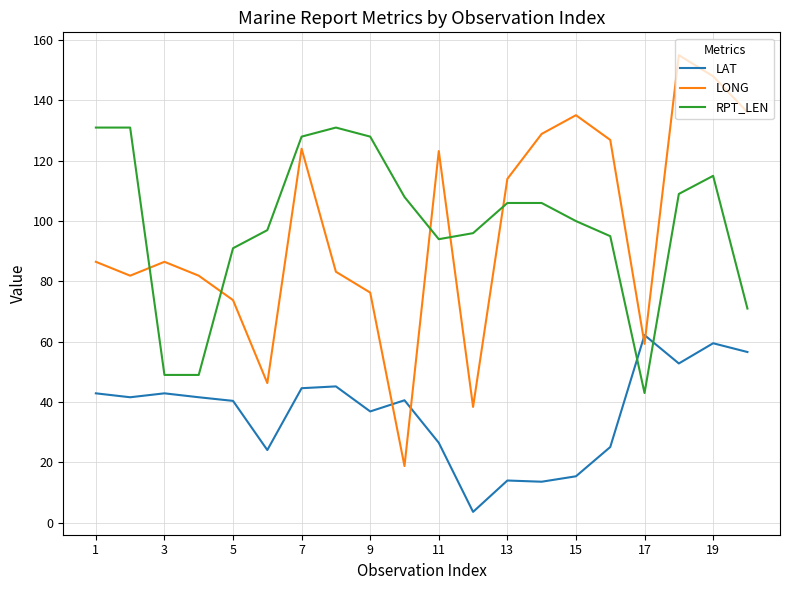

Which series has the largest total across all categories?

RPT_LEN